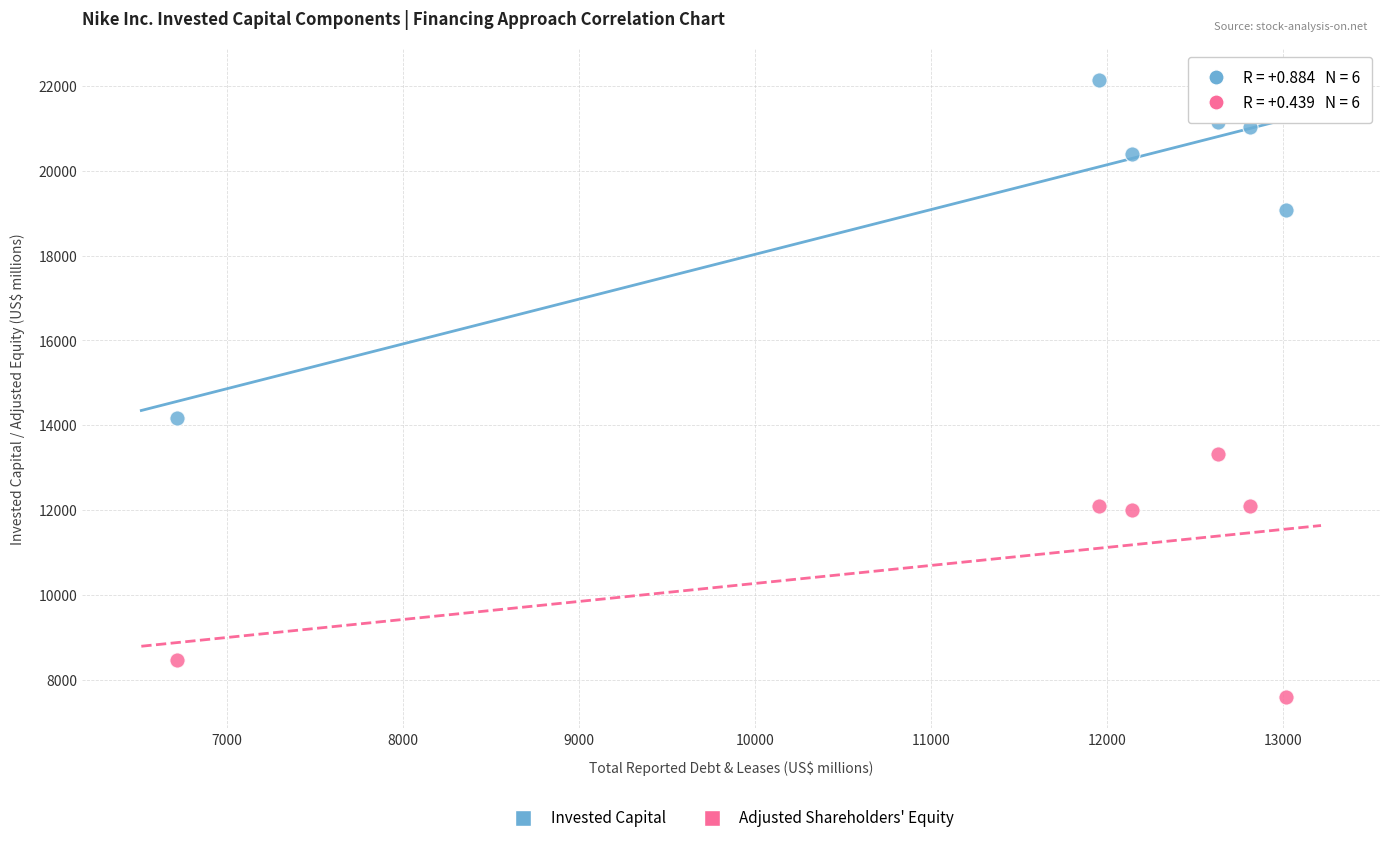

Which series reaches the maximum Y coordinate?

Invested Capital